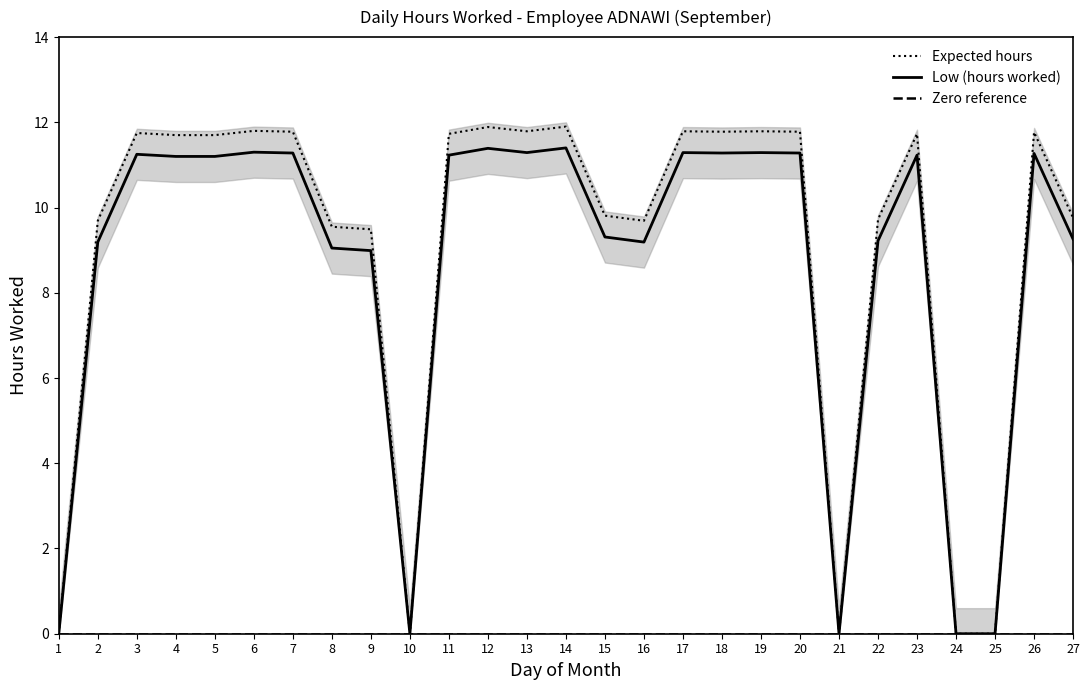

Is the value of Zero reference at 20 greater than the value of Expected hours at 16?

No